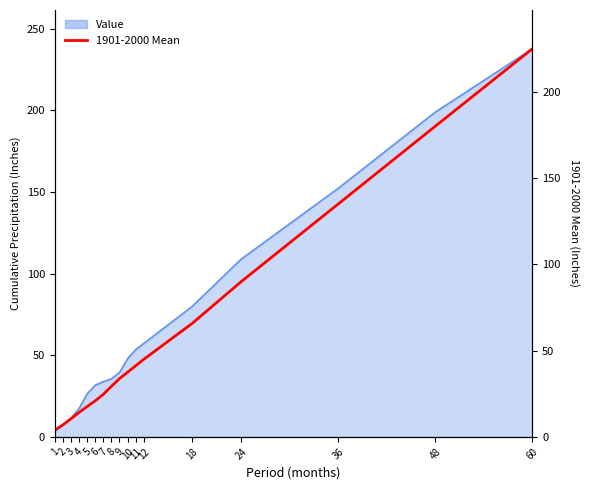

What is the value of the 2nd point from the left?

6.9